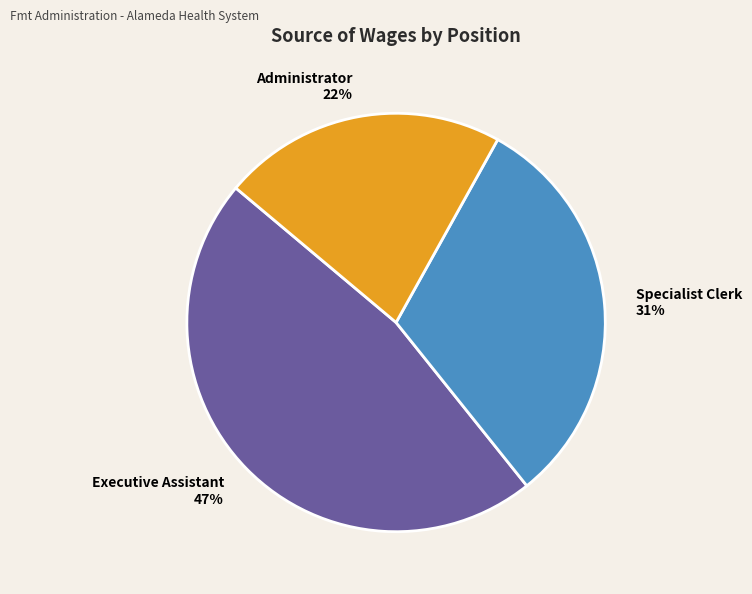

The Executive Assistant slice represents 47% of the pie. True or false?

True